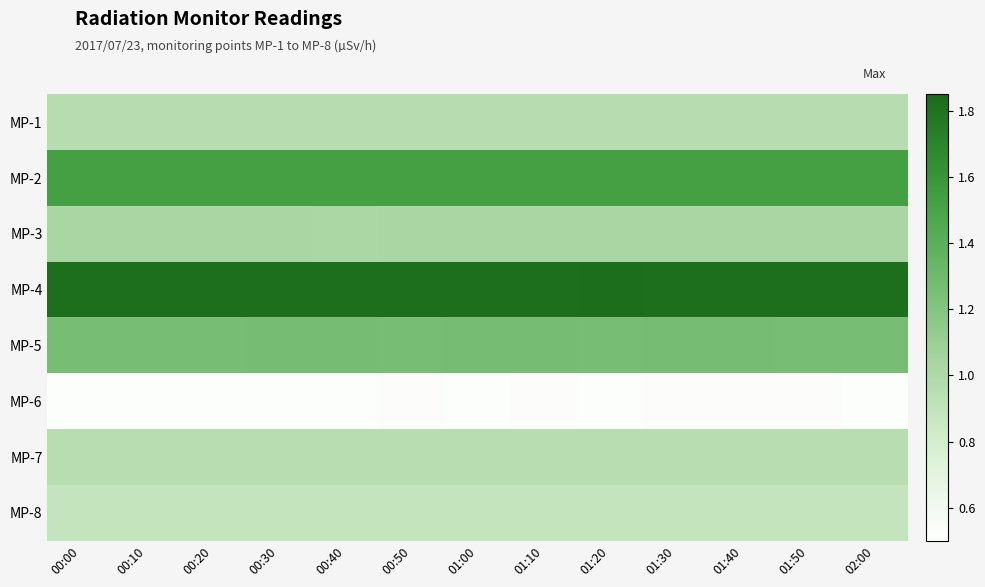

Which series has the largest total across all categories?

MP-4